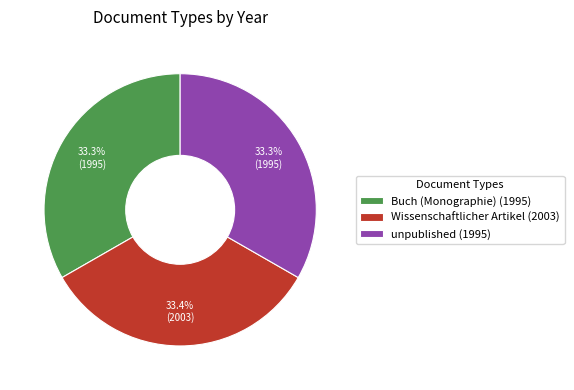

To the nearest percent, what is the average slice percentage?

33%